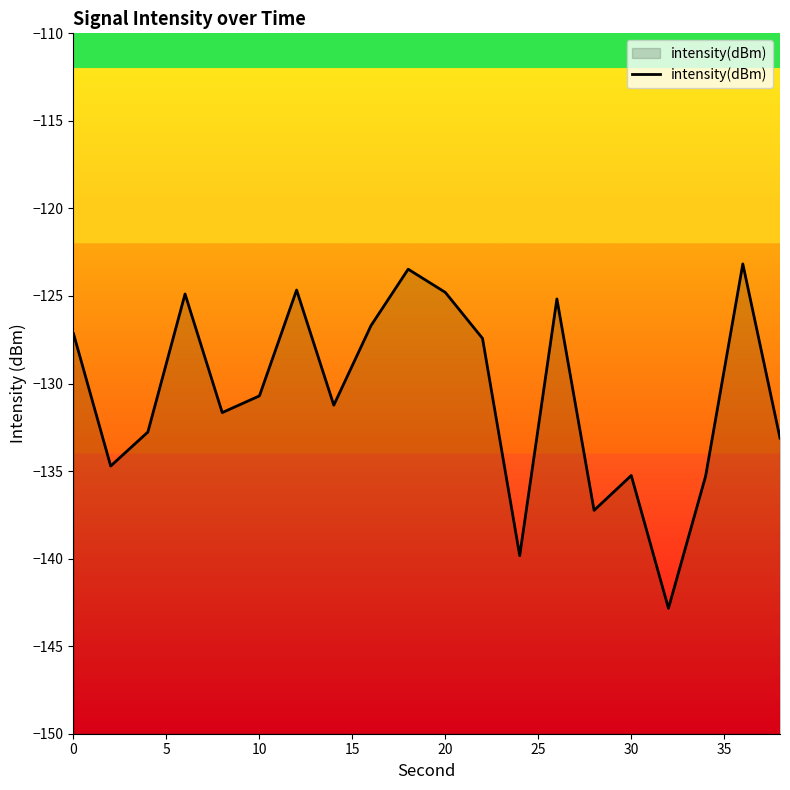

What is the sum of all values?

-2612.1